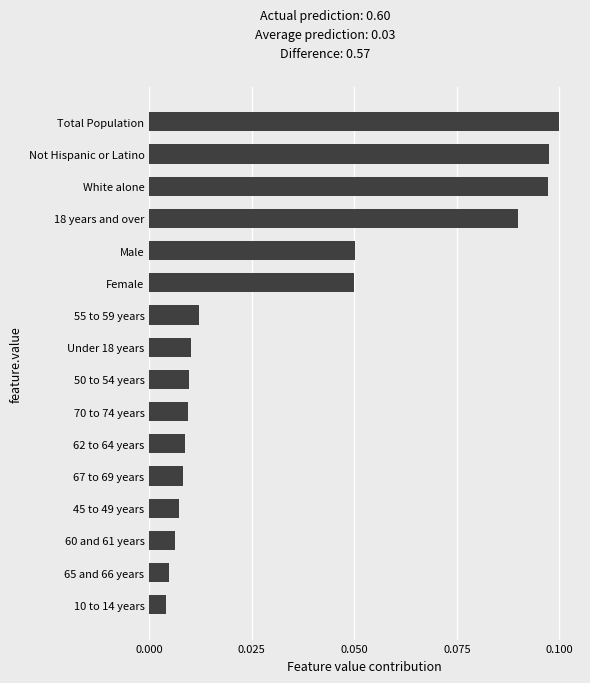

Between 70 to 74 years and Female, which is larger?

Female